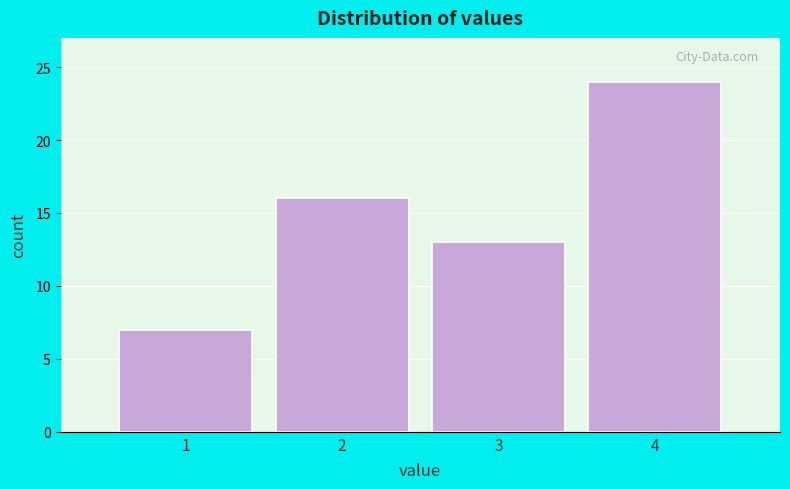

What is the height of the bar covering 2.5 to 3.5 on the x-axis? The values are not printed on the chart, so give them approximately, as read against the axis.

13